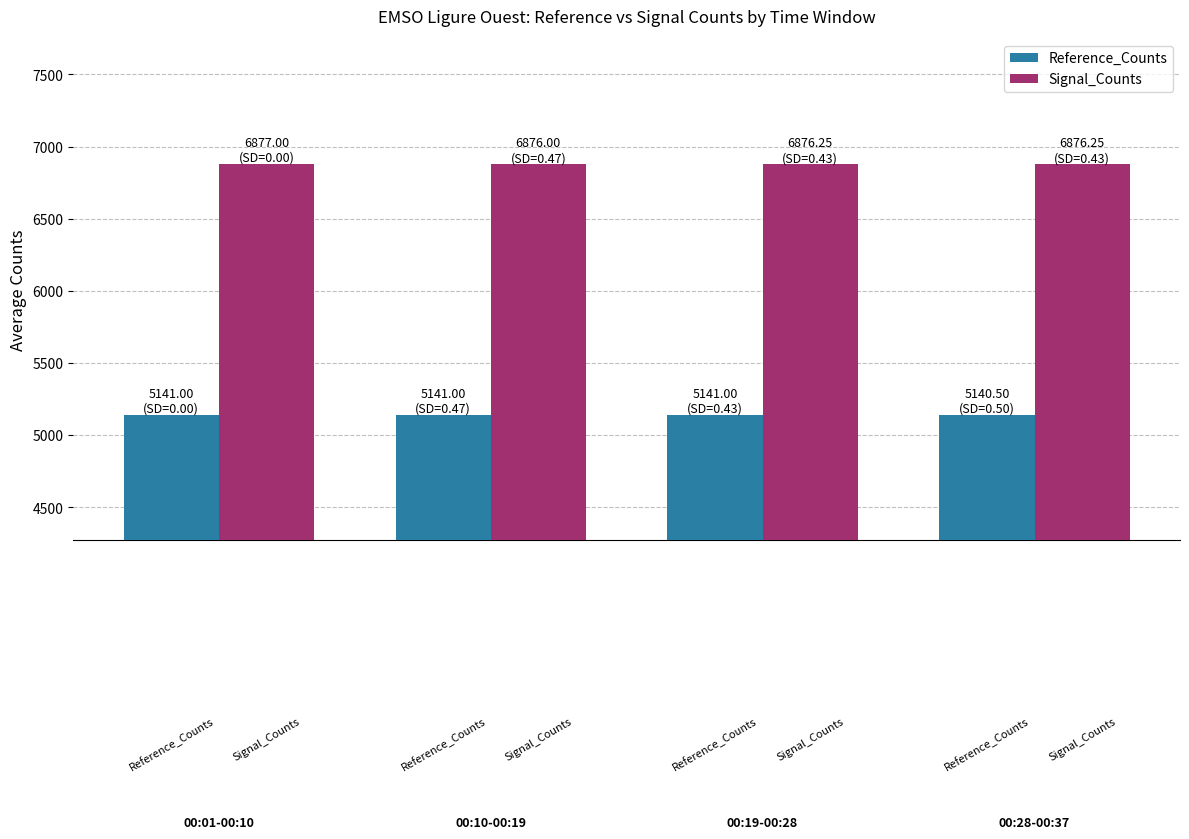

How many bars are there in total?

8